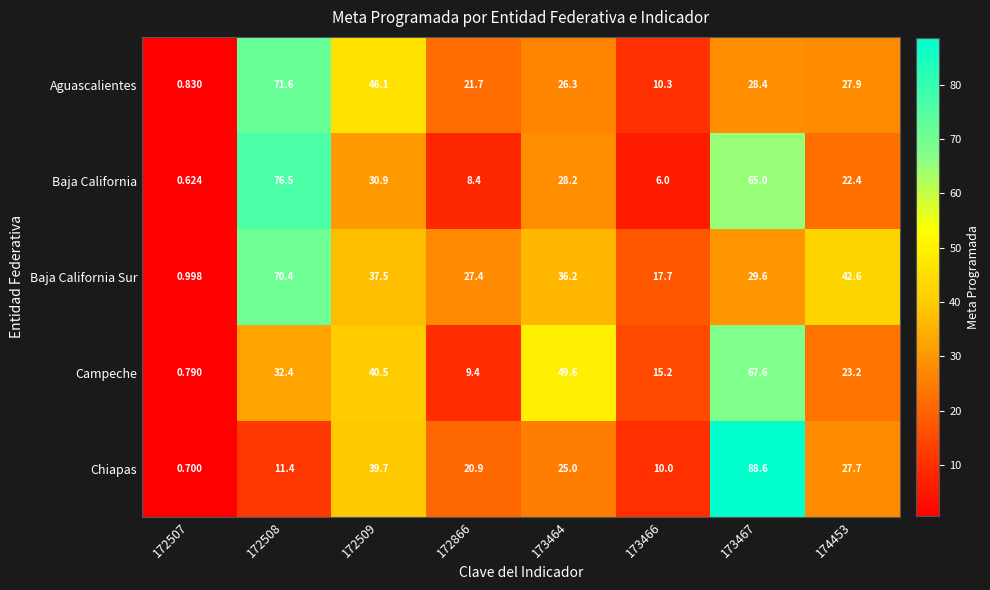

Is the value of Chiapas at 172508 greater than the value of Aguascalientes at 172866?

No